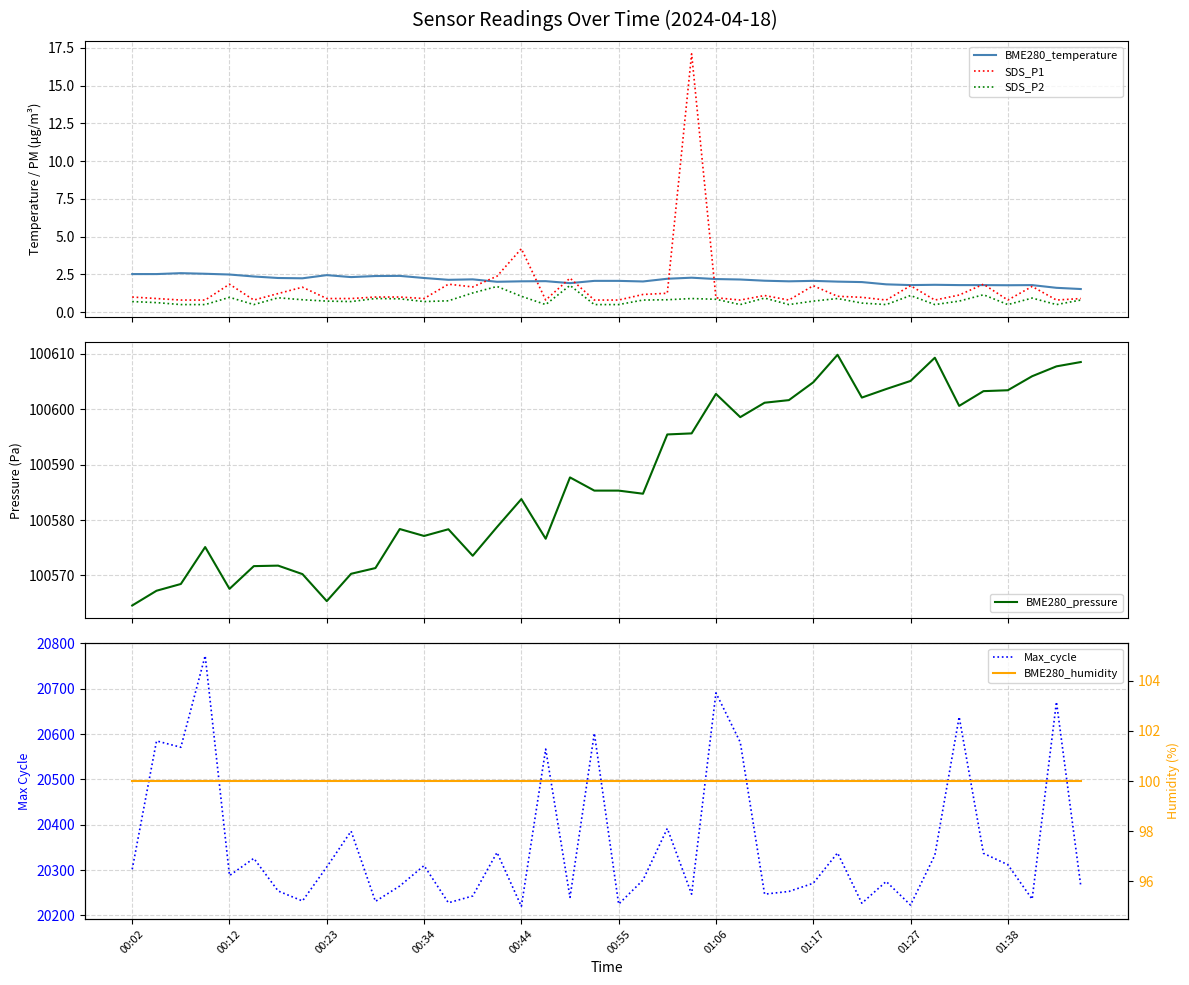

What is the sum of the SDS_P1 values at 15 and 19?

3.2